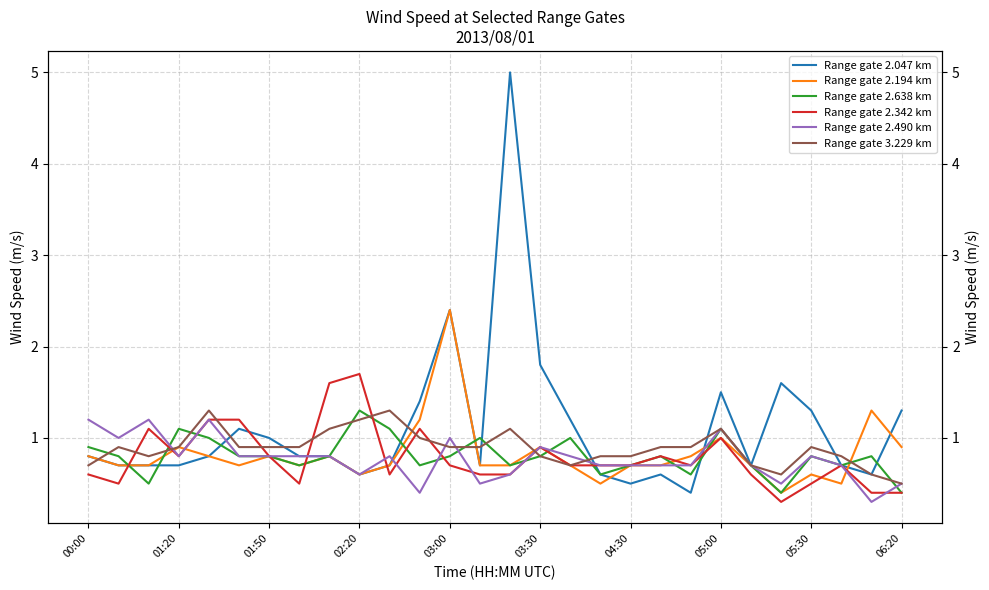

What is the difference between the second highest and second lowest values in the Range gate 2.342 km series?

1.2